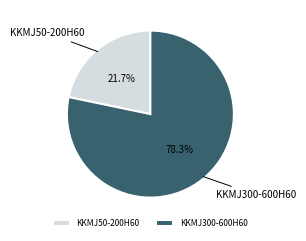

What percentage is NOT represented by KKMJ300-600H60?

21.7%